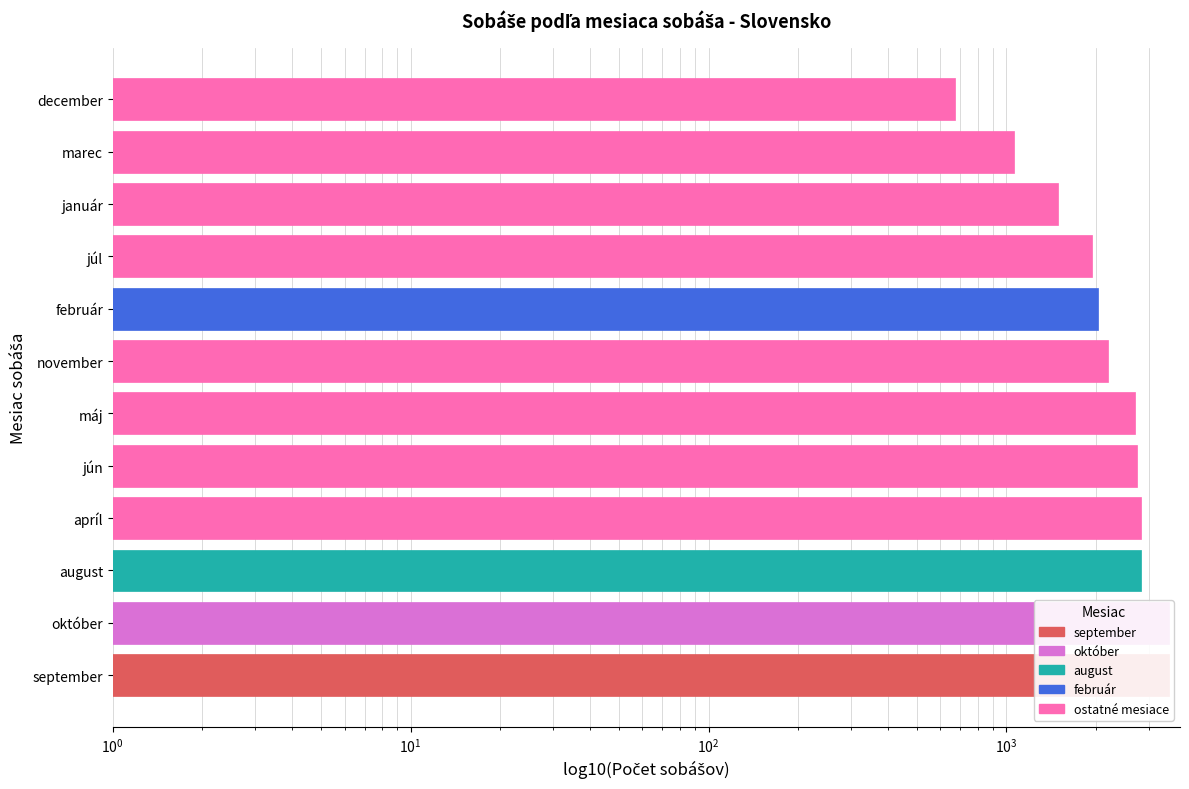

Are the bars horizontal?

Yes